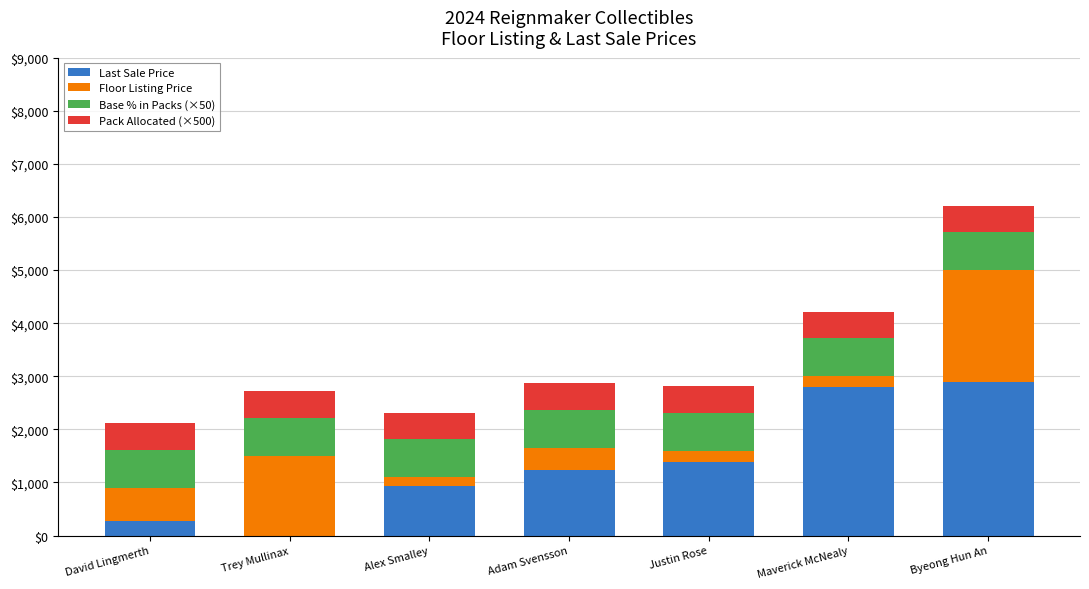

Reading left to right, transcribe the values for Last Sale Price.

David Lingmerth=270.0	Trey Mullinax=0.0	Alex Smalley=925.0	Adam Svensson=1225.0	Justin Rose=1388.9	Maverick McNealy=2800.0	Byeong Hun An=2900.0